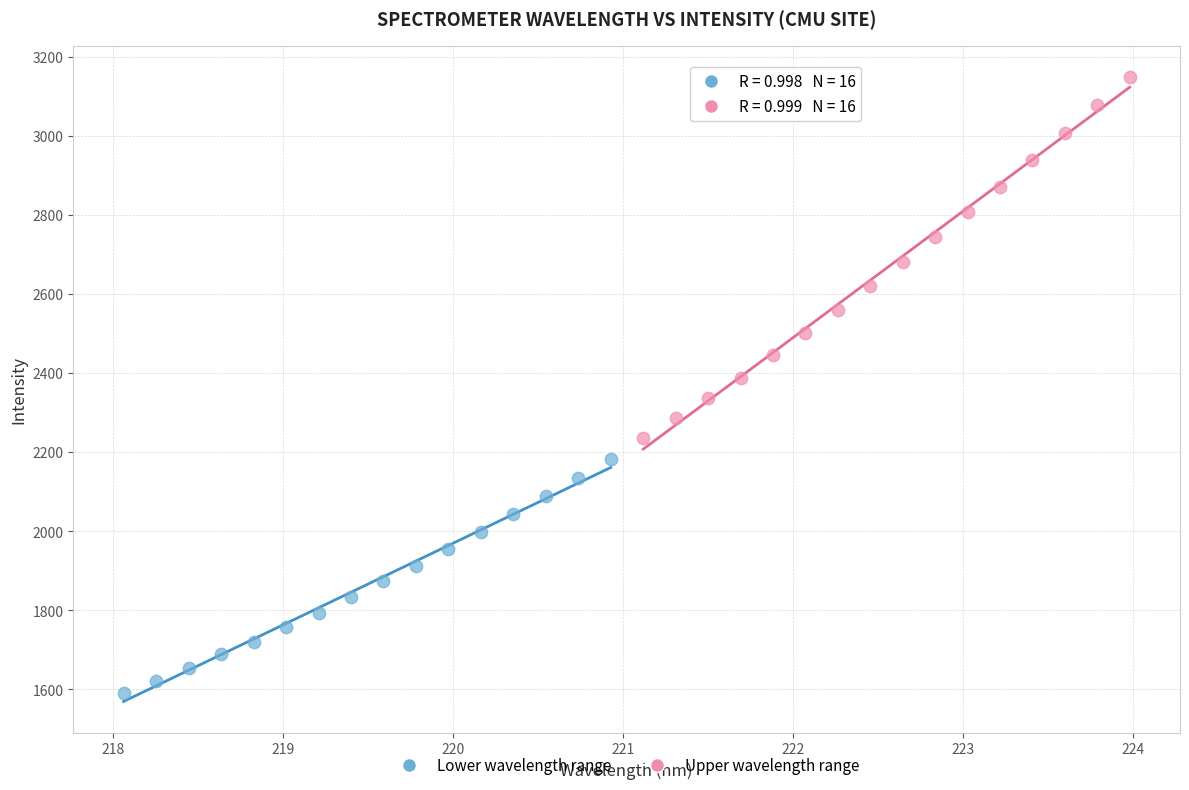

Which series reaches the maximum Y coordinate?

Upper wavelength range